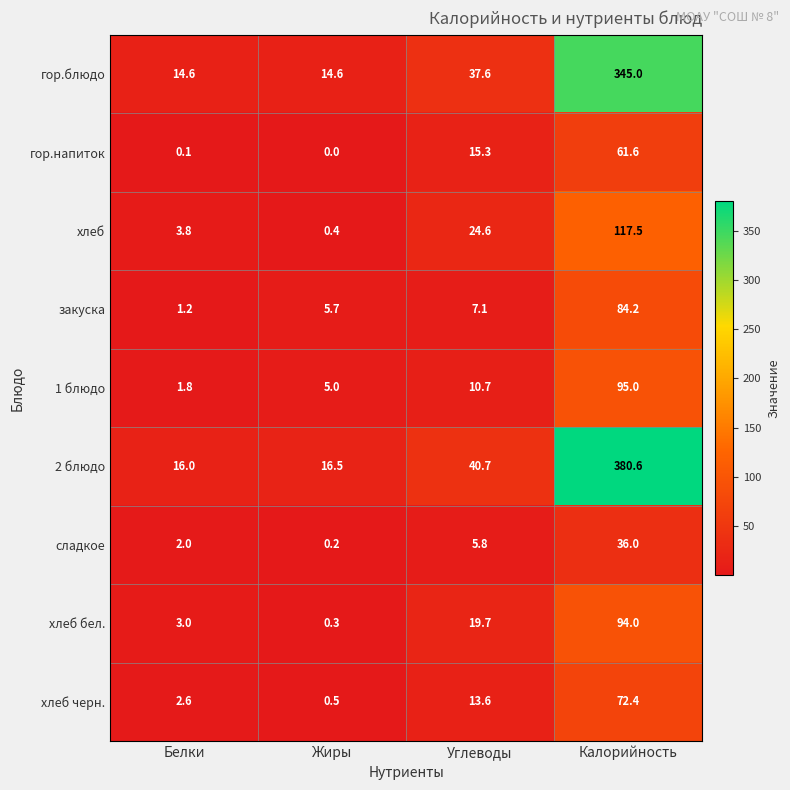

At which category is the sum across all series the highest?

Калорийность